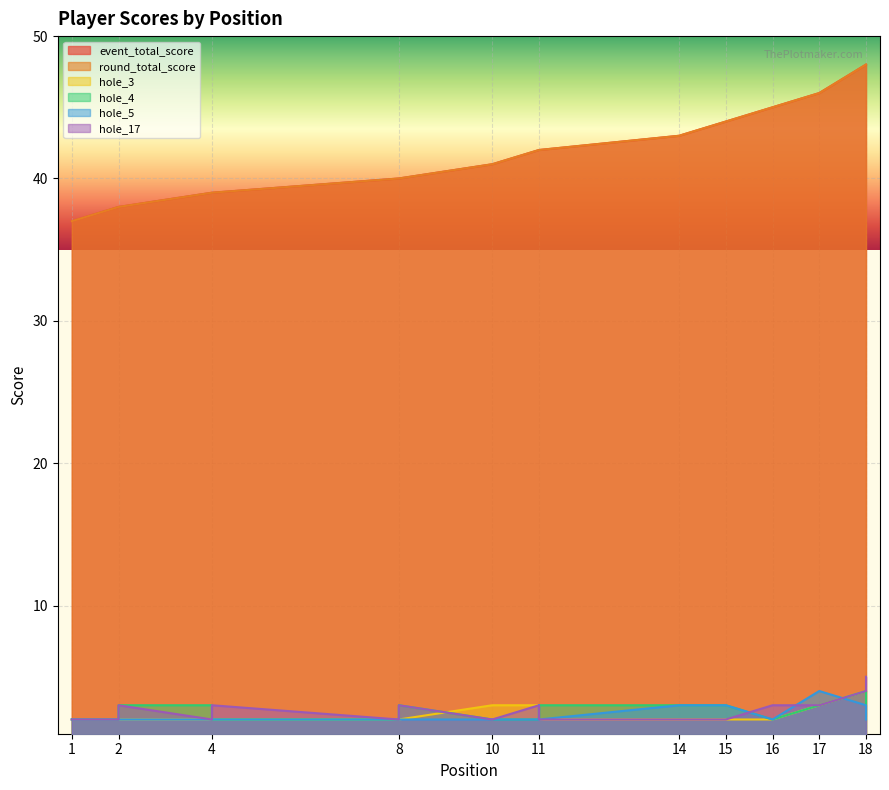

Which series has the largest range (max minus min)?

event_total_score